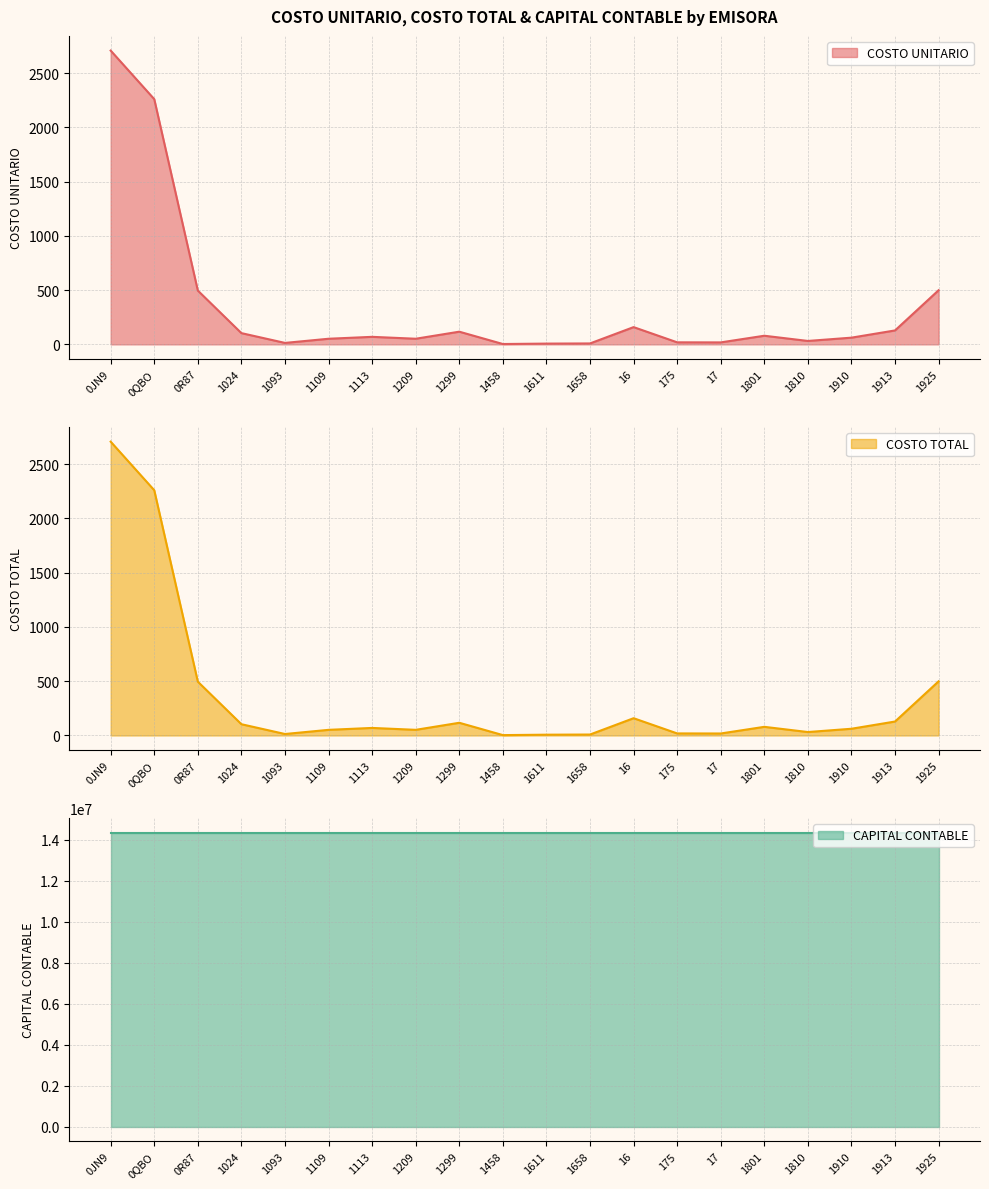

Is the value of COSTO UNITARIO at 0QBO greater than the value of COSTO TOTAL at 1913?

Yes